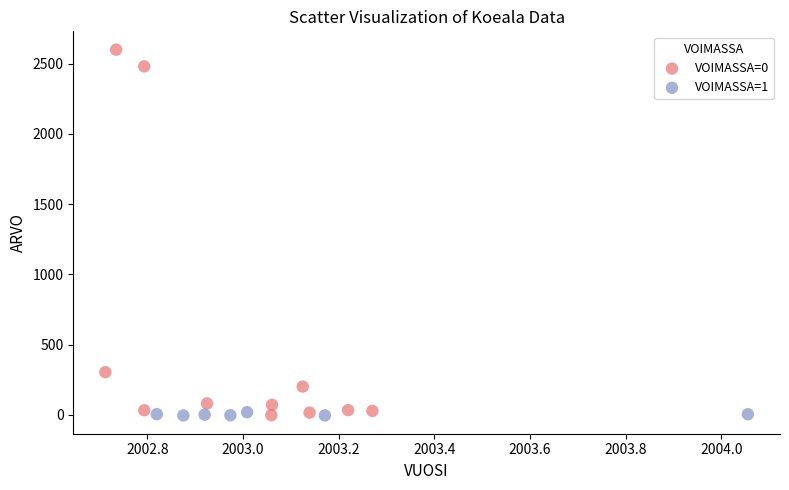

Which series contains the highest Y value?

VOIMASSA=0